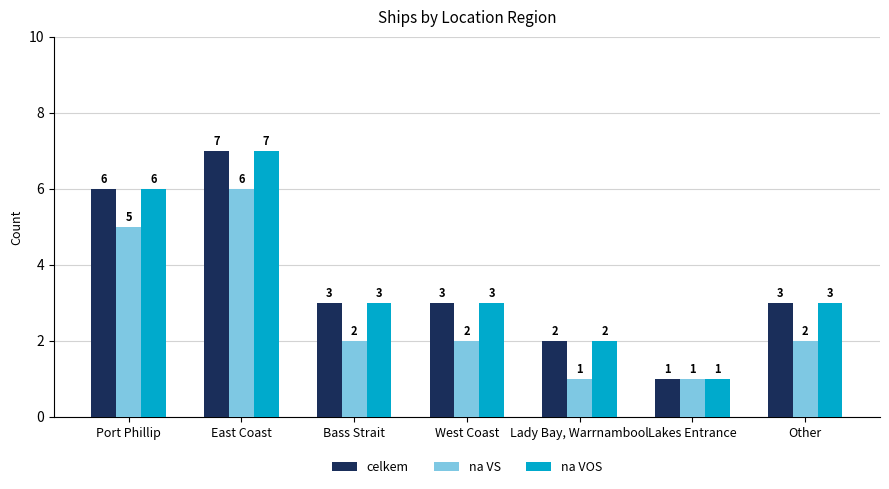

Reading right to left, what are all the values shown in this chart?

celkem: 3	1	2	3	3	7	6
na VS: 2	1	1	2	2	6	5
na VOS: 3	1	2	3	3	7	6